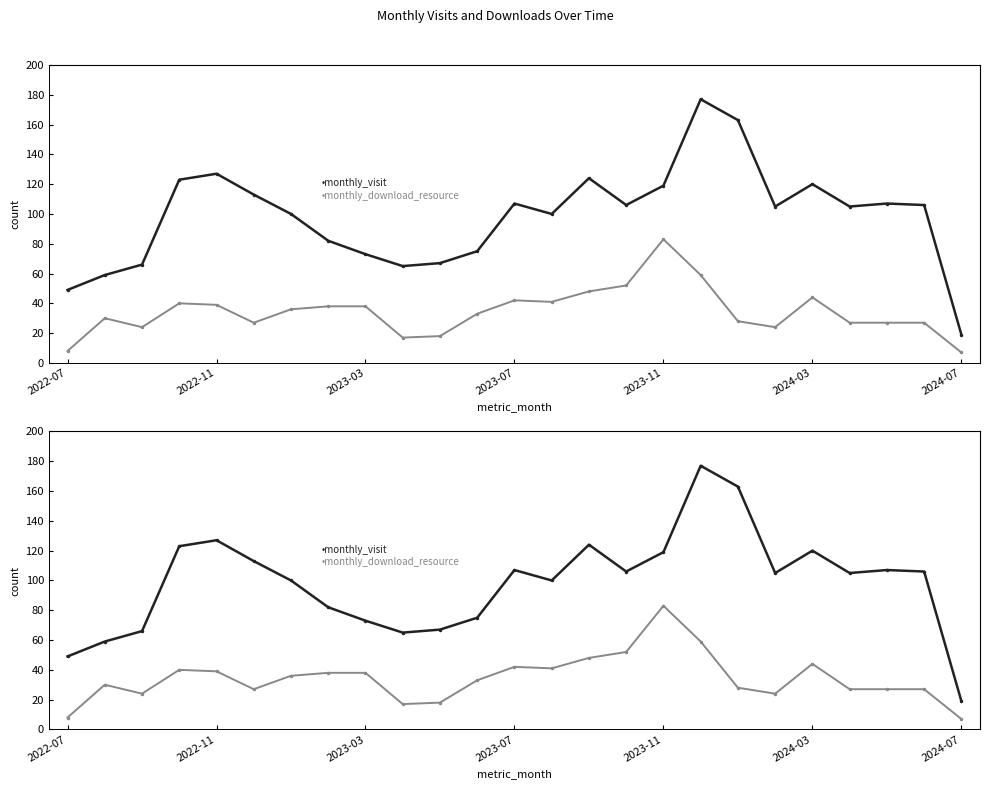

What is the sum of the monthly_visit values at 2023-07 and 21?

228